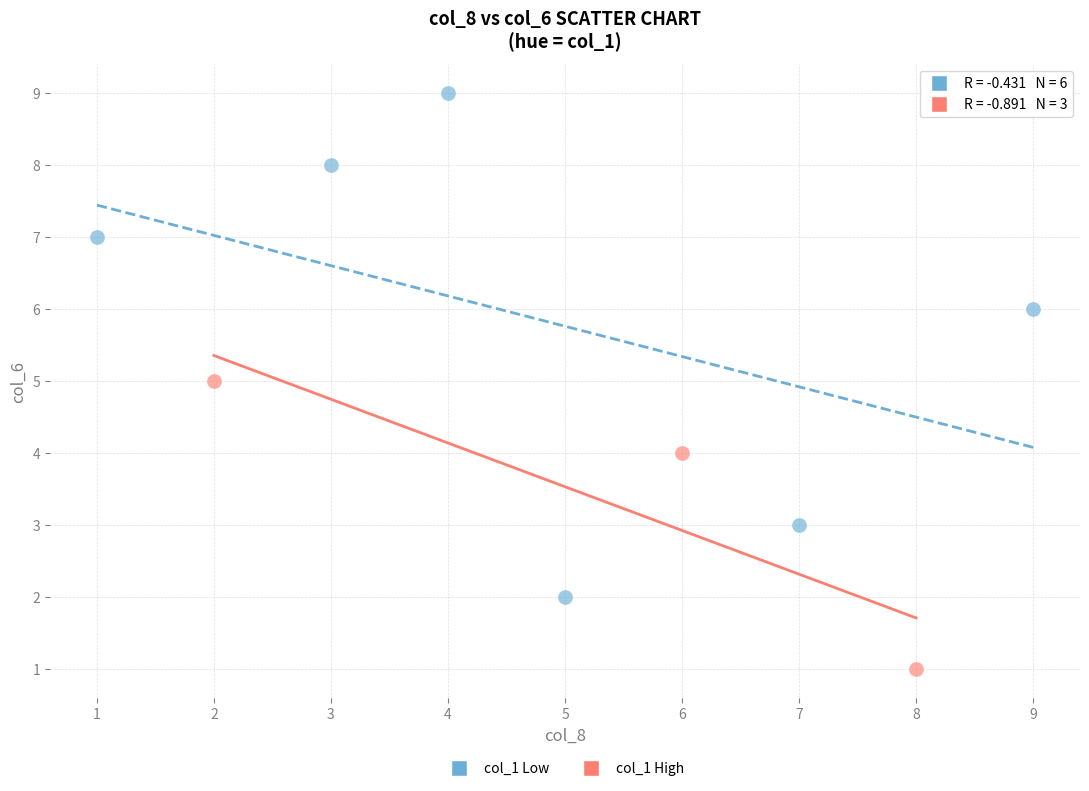

Which series contains the highest Y value?

col_1 Low